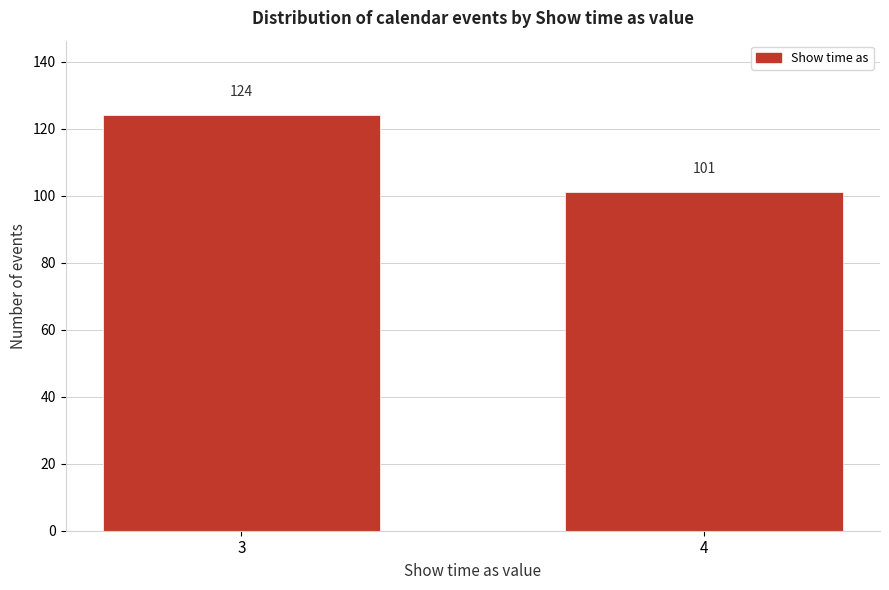

Reading right to left, transcribe all the data shown in this chart.

101	124